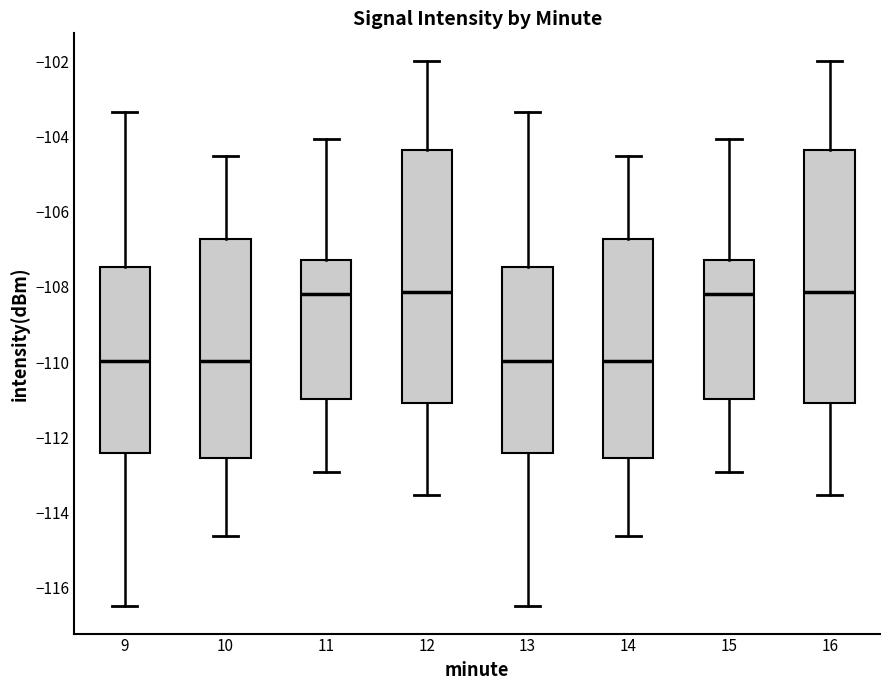

Where does the median line of the box at x = 13 sit on the y-axis? The values are not printed on the chart, so give them approximately, as read against the axis.

-110.0